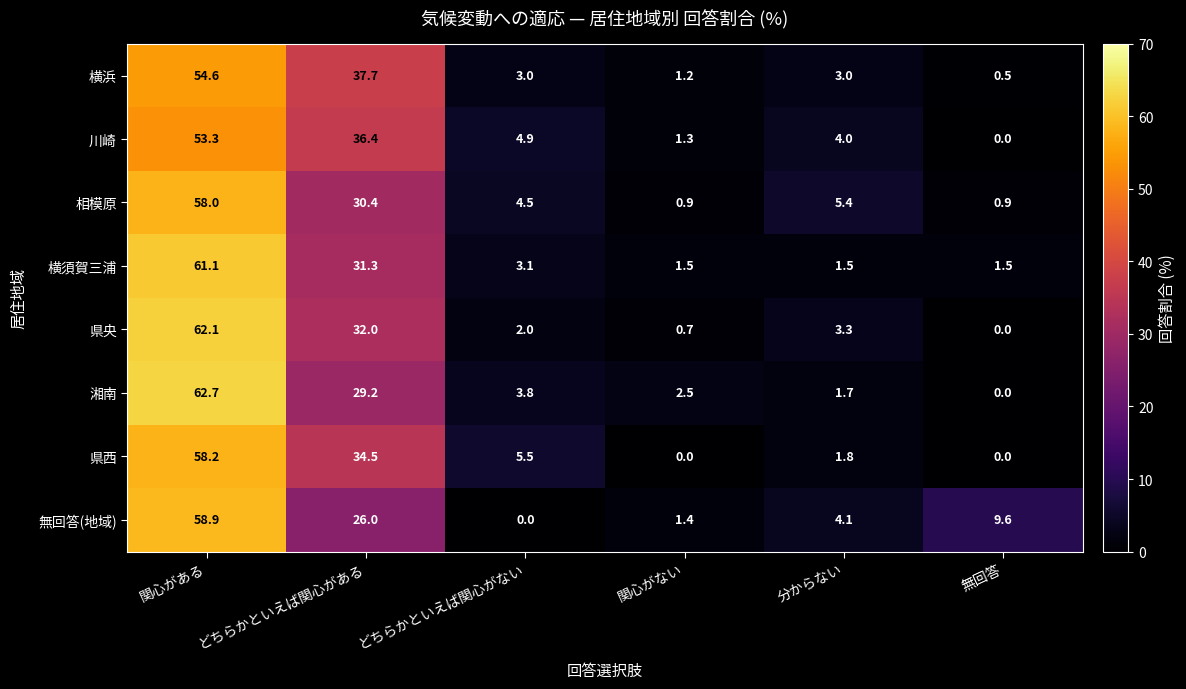

True or false: 無回答(地域) has a value of 2.3 at 関心がない.

False